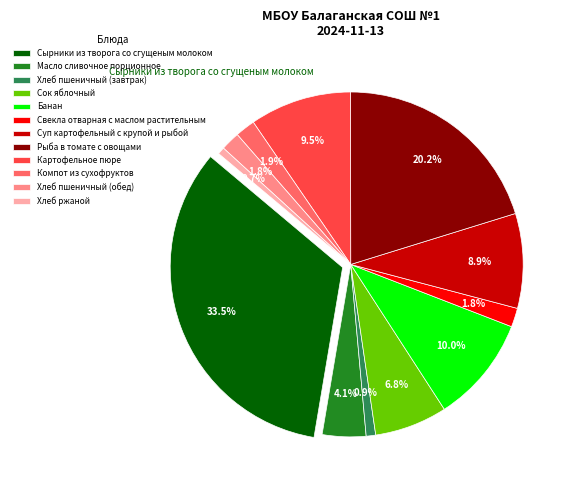

Does Свекла отварная с маслом растительным represent more than half of the total?

No